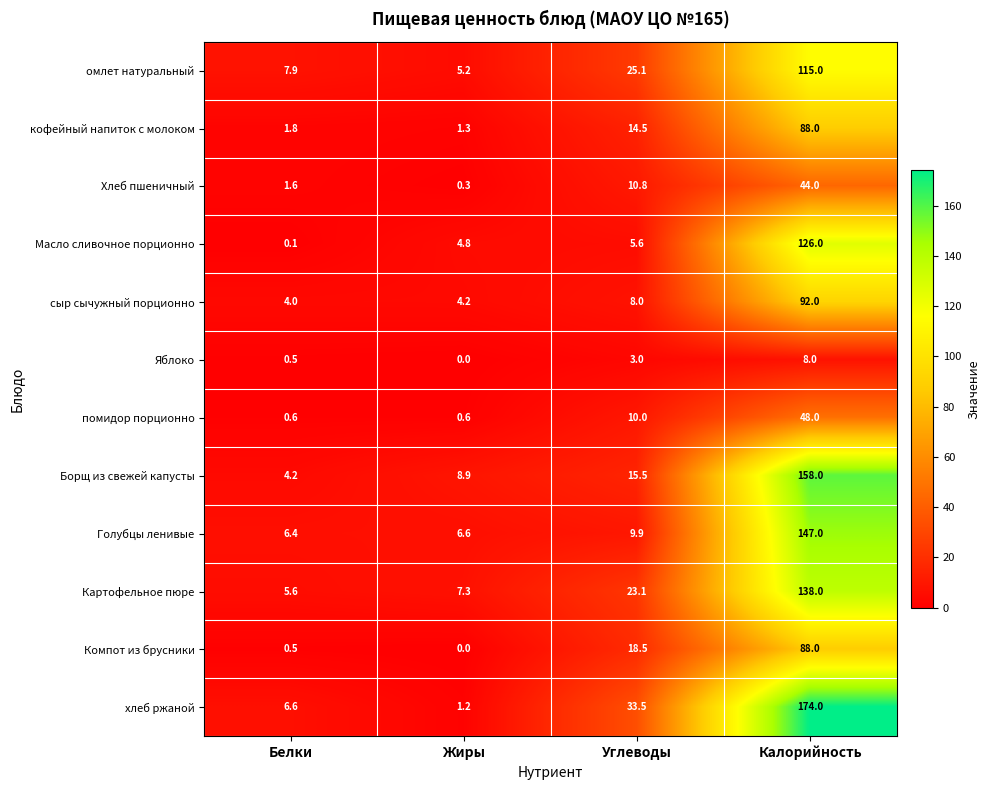

Read the хлеб ржаной value at Жиры.

1.2